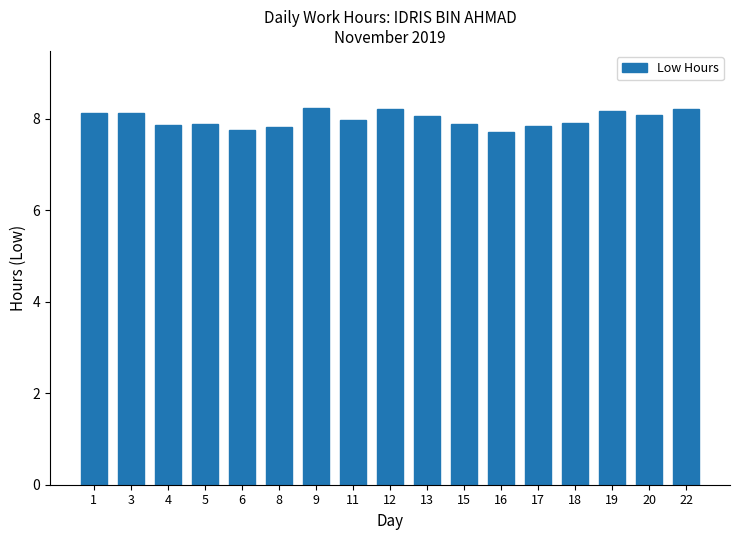

Between 6 and 9, which is larger?

9